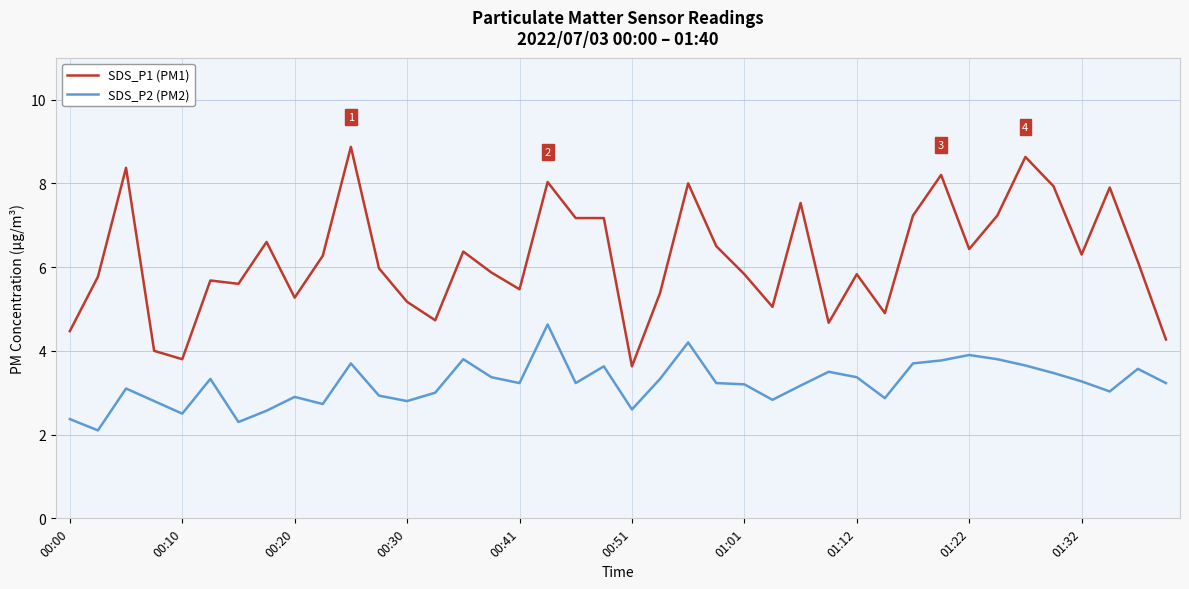

Count the number of categories in the chart.

40